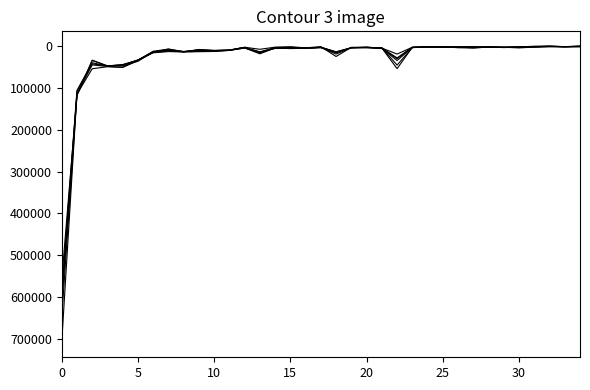

Reading left to right, list all the values displayed in this chart.

Arrivées 2020: 707576	115450	54972	50125	51478	34467	16933	14062	14982	14321	13732	11241	5501	14995	6720	6316	6515	5008	16402	4709	4858	5556	54746	3802	3220	2941	4695	5044	3616	3627	5318	3278	2483	2723	2850
Arrivées 2018: 649656	114980	45846	49468	51649	35580	15923	12848	14501	13369	13272	11142	5451	19356	5474	6906	6025	3868	16947	4865	4666	6605	35392	4007	2678	3225	3310	5342	3299	4496	3706	3361	2090	2496	1884
Arrivées 2017: 618475	108841	43334	48203	45935	34476	14331	10585	13900	11258	12105	10854	4224	17212	5071	4054	5719	3460	14770	5026	4120	5078	46221	4617	2795	3182	4417	4719	2694	3731	3246	2684	1438	2367	1723
Arrivées 2016: 589645	106676	40697	48305	44902	34622	13204	8398	13971	10052	11325	10596	4129	14665	4547	4690	5323	3953	14699	4859	3655	5373	29076	3737	2647	3413	3334	3375	2954	3933	2800	1860	1406	2242	1389
Arrivées 2015: 596673	118039	35284	48368	48135	37190	14728	11474	14434	10028	11359	10600	4076	16907	4400	3498	5413	4184	19974	4856	3709	6564	31122	4466	3123	2964	3214	3529	3128	3911	3295	2330	1406	2494	1233
Arrivées 2013: 558210	119178	34530	48099	46269	33823	15691	7801	14871	9027	11830	10438	3684	8606	3475	2686	5058	2376	25772	3845	3865	5696	19931	3761	3122	2473	2460	2108	3342	3968	2712	1408	1097	2302	1117